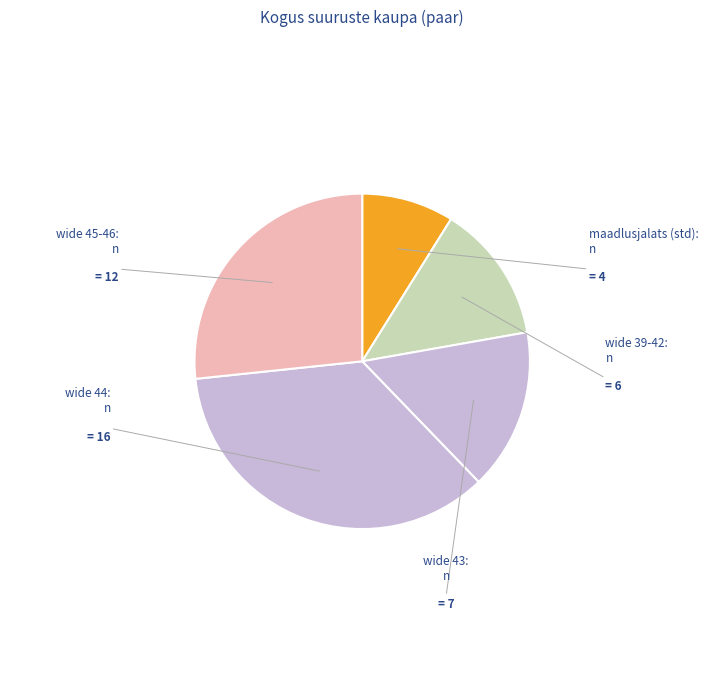

How many segments does this pie chart have?

5